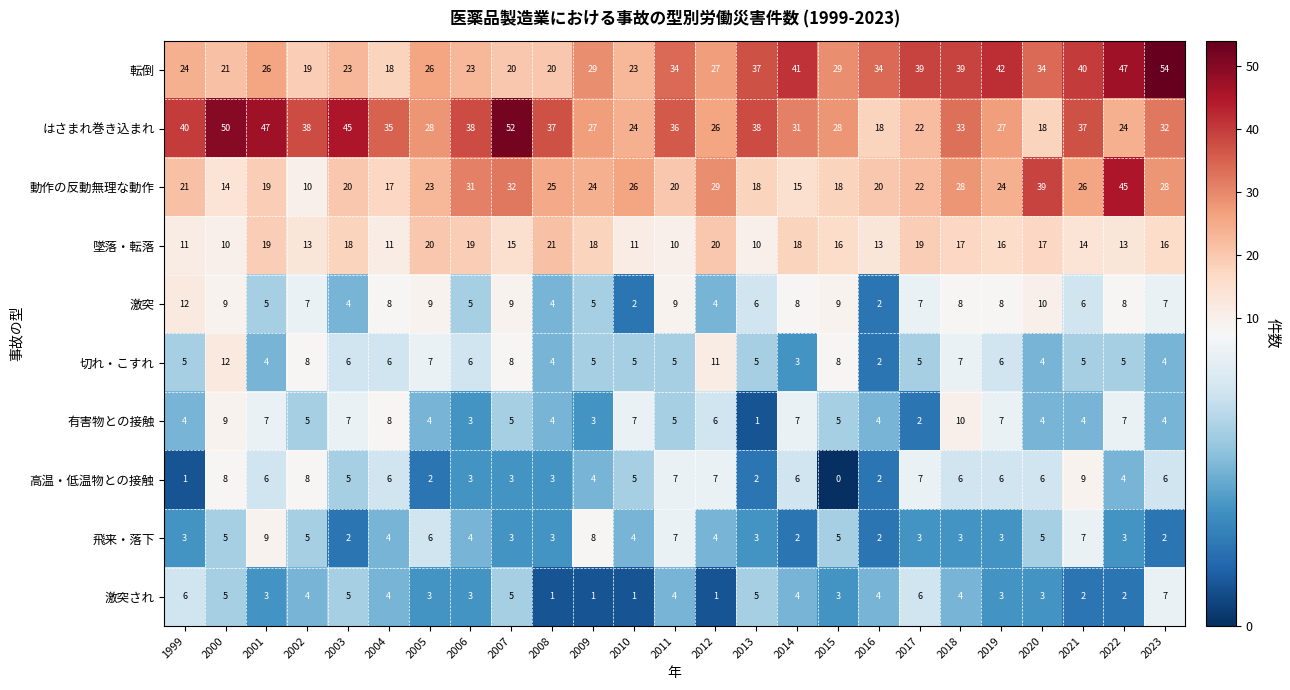

The value of 切れ・こすれ at 2010 is 8. True or false?

False